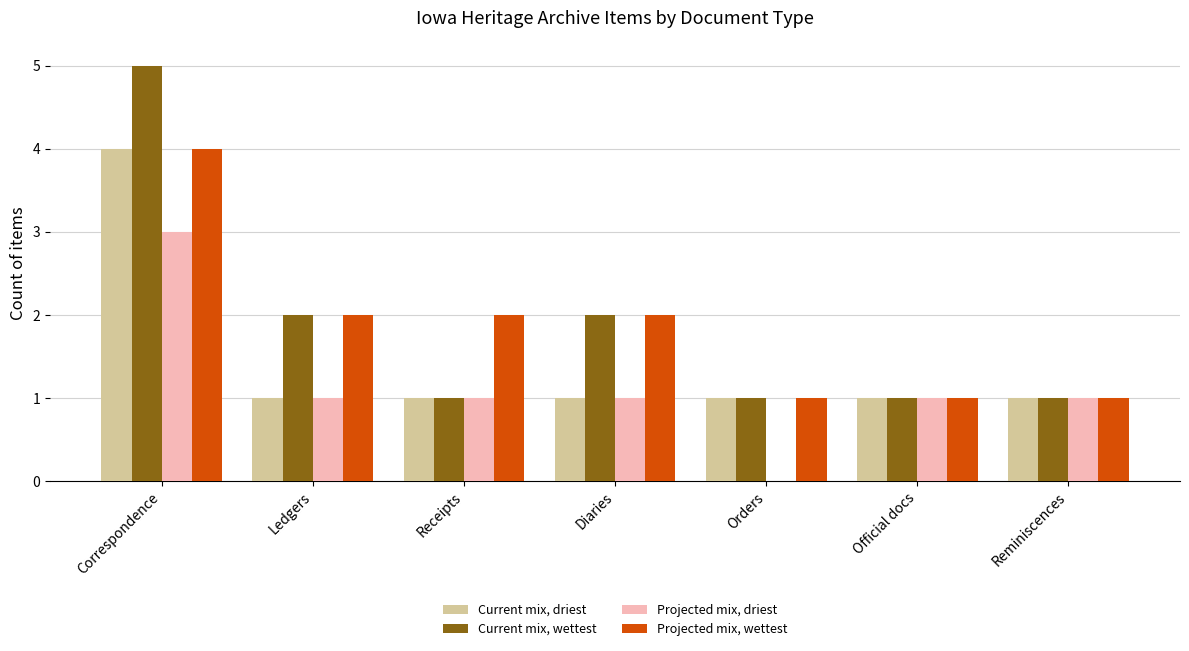

What is the sum of all Current mix, wettest values?

13